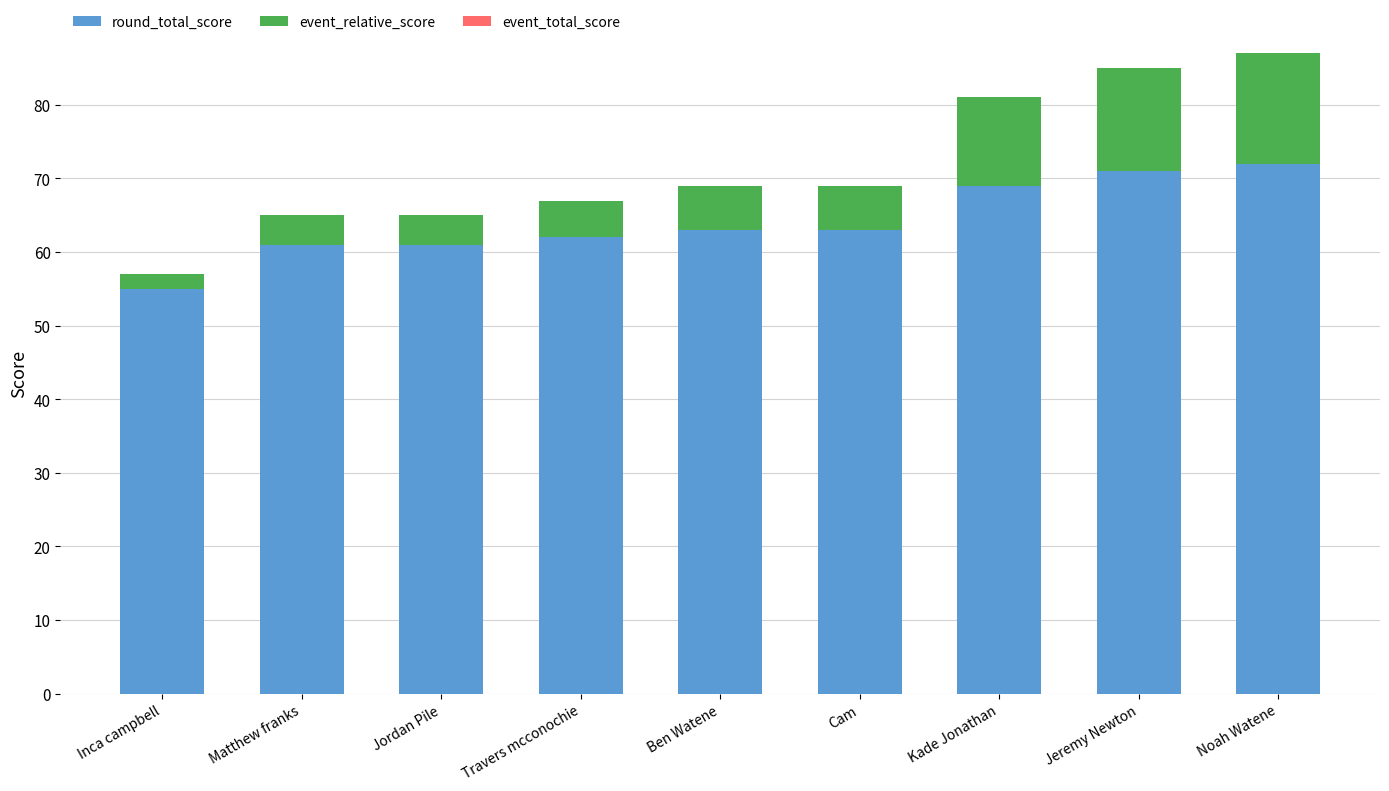

What is the total value across all series at Ben Watene?

69